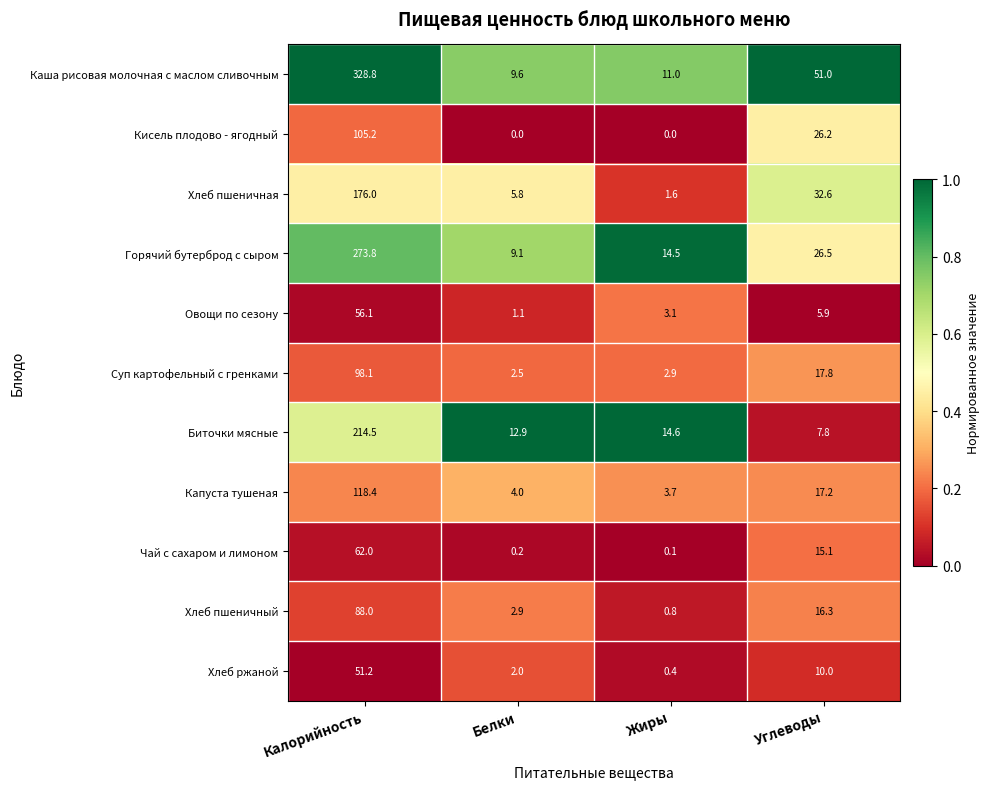

Read the Горячий бутерброд с сыром value at Углеводы.

26.5